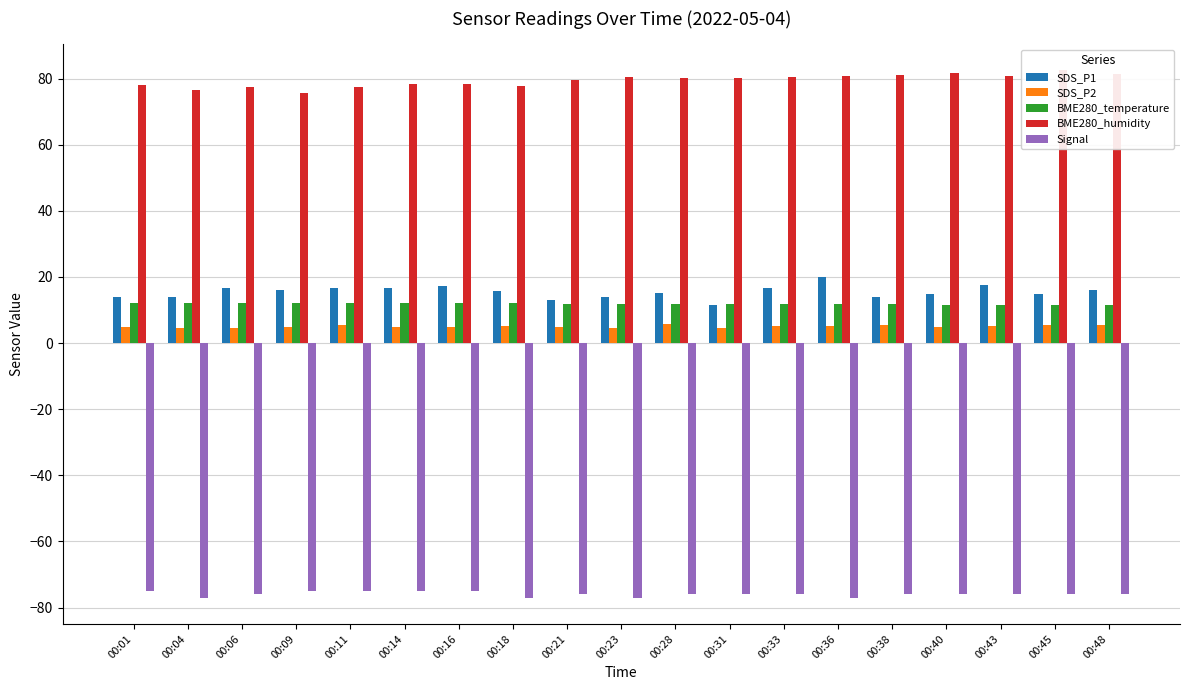

At which category does the chart reach its minimum across all series?

00:04